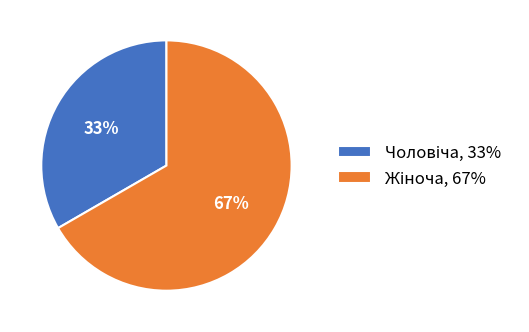

To the nearest percent, what is the average slice percentage?

50%